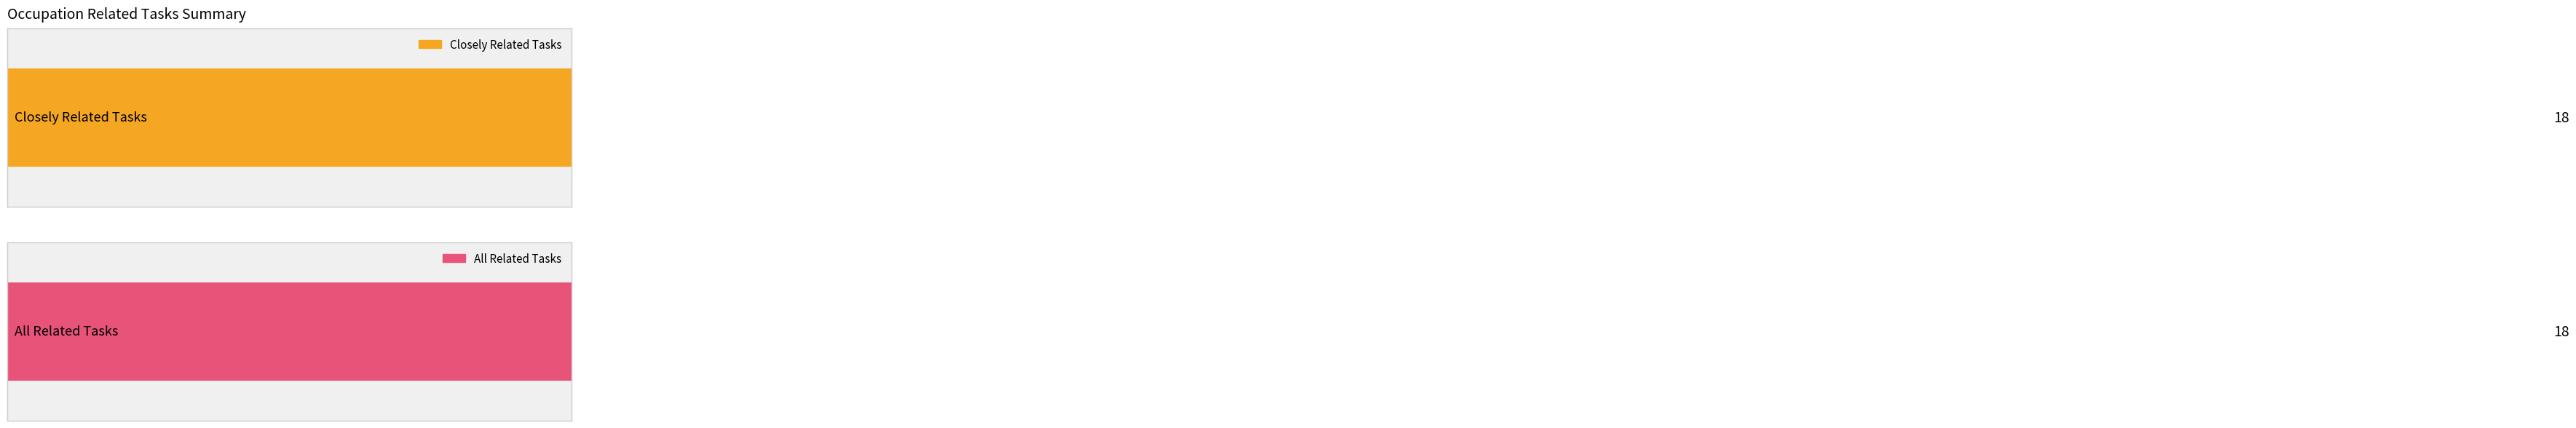

Are the bars horizontal?

Yes